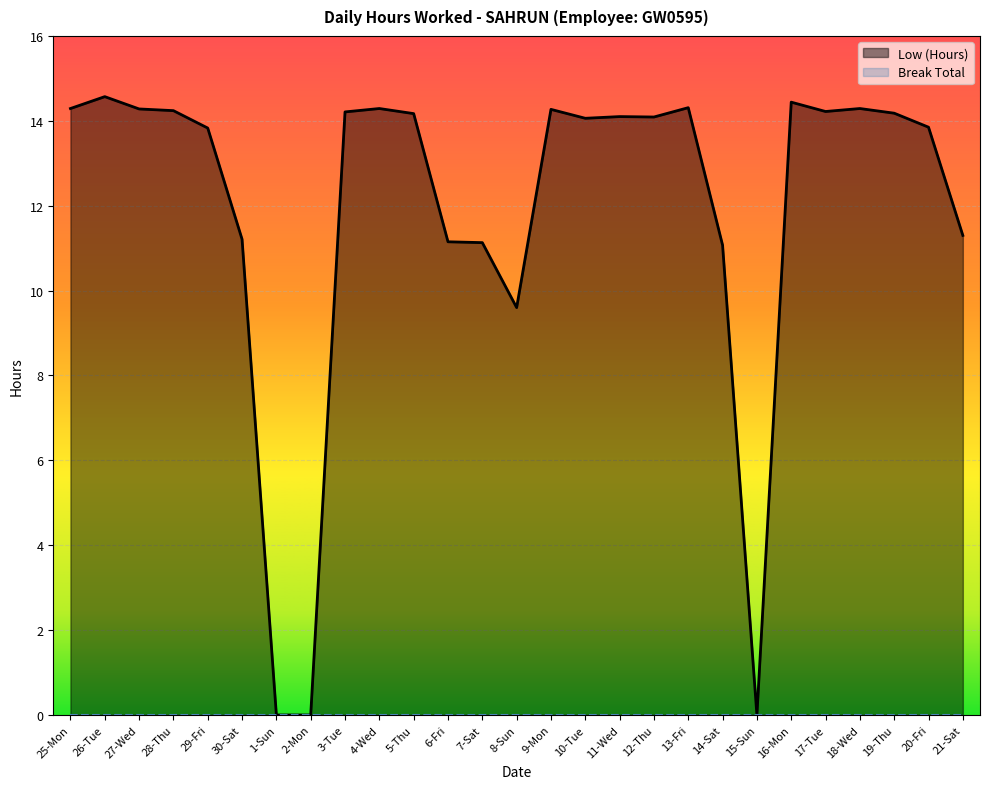

Rank the categories by value from highest to lowest.

26-Tue, 16-Mon, 13-Fri, 25-Mon, 4-Wed, 18-Wed, 27-Wed, 9-Mon, 28-Thu, 17-Tue, 3-Tue, 19-Thu, 5-Thu, 11-Wed, 12-Thu, 10-Tue, 20-Fri, 29-Fri, 21-Sat, 30-Sat, 6-Fri, 7-Sat, 14-Sat, 8-Sun, 1-Sun, 2-Mon, 15-Sun